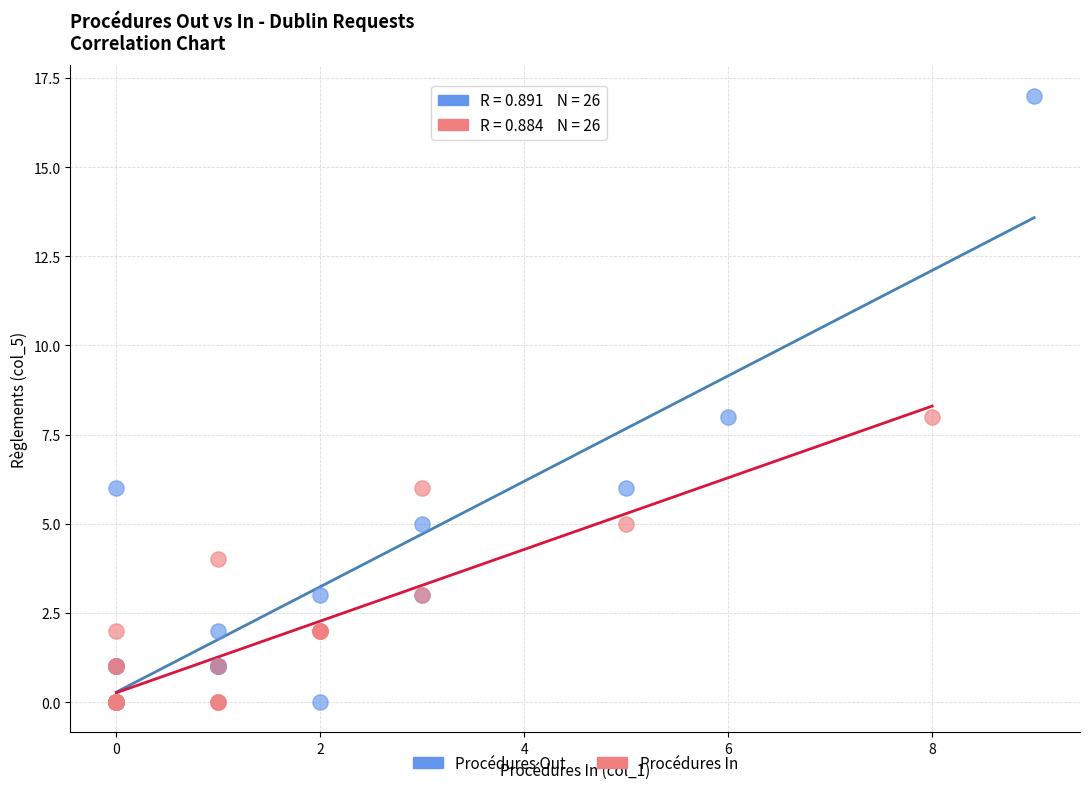

Which series has the widest spread of Y values?

Procédures Out